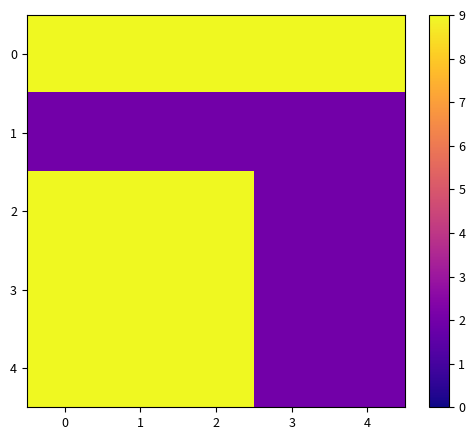

Reading left to right, transcribe all the data shown in this chart.

0: 0=9	1=9	2=9	3=9	4=9
1: 0=2	1=2	2=2	3=2	4=2
2: 0=9	1=9	2=9	3=2	4=2
3: 0=9	1=9	2=9	3=2	4=2
4: 0=9	1=9	2=9	3=2	4=2